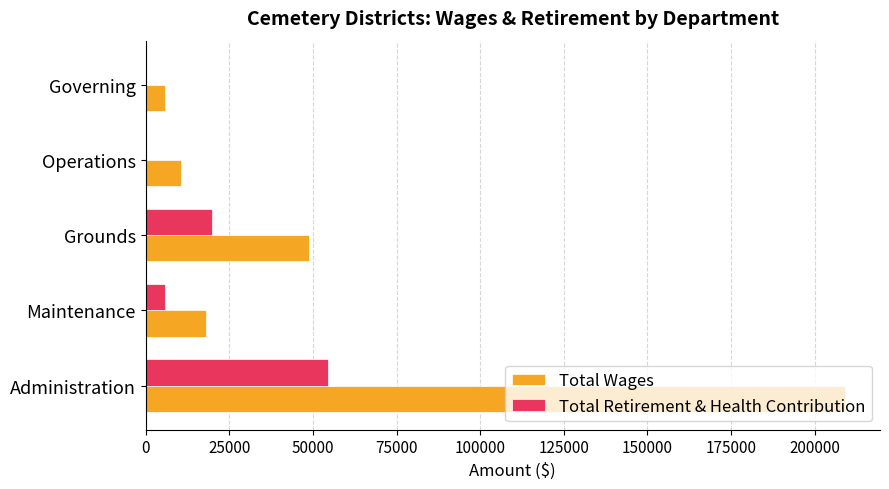

How many series are shown in this chart?

2